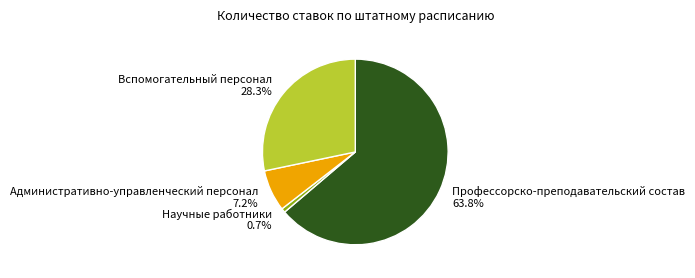

Does any single category account for the majority?

Yes